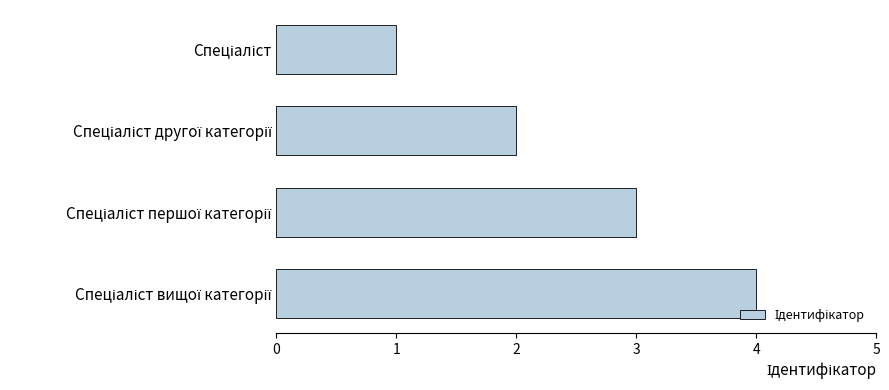

What is the greatest value displayed?

4